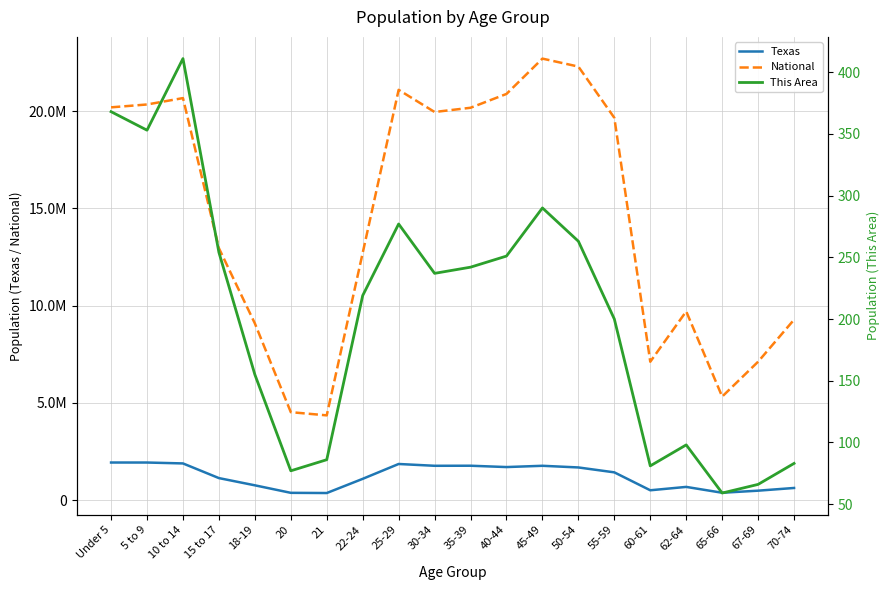

What is the value of the National point at the 10th from the left?

19962099